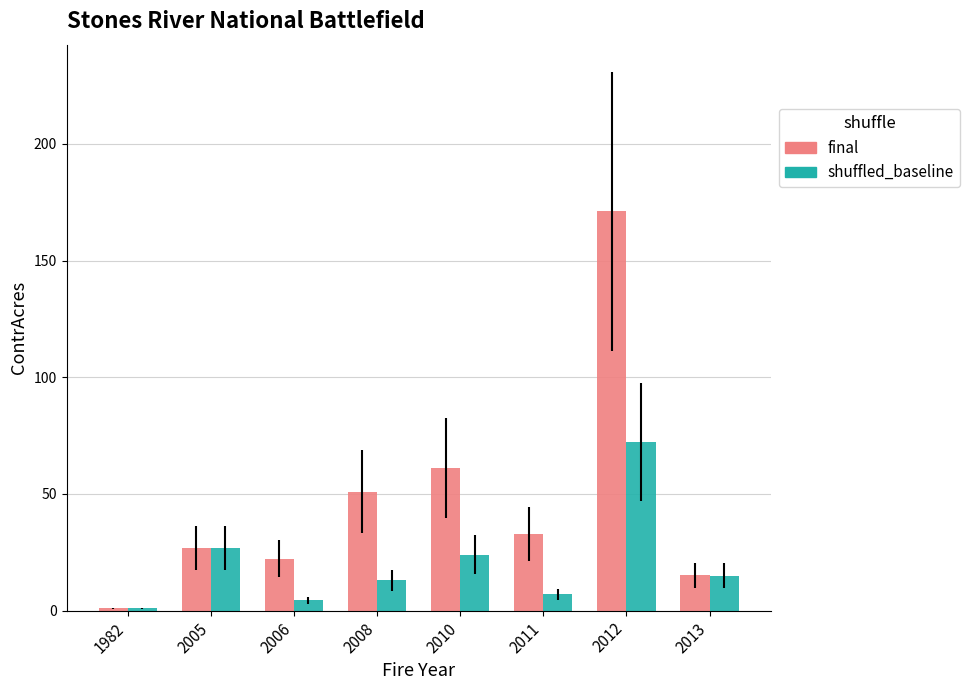

What is the minimum value for shuffled_baseline?

1.0